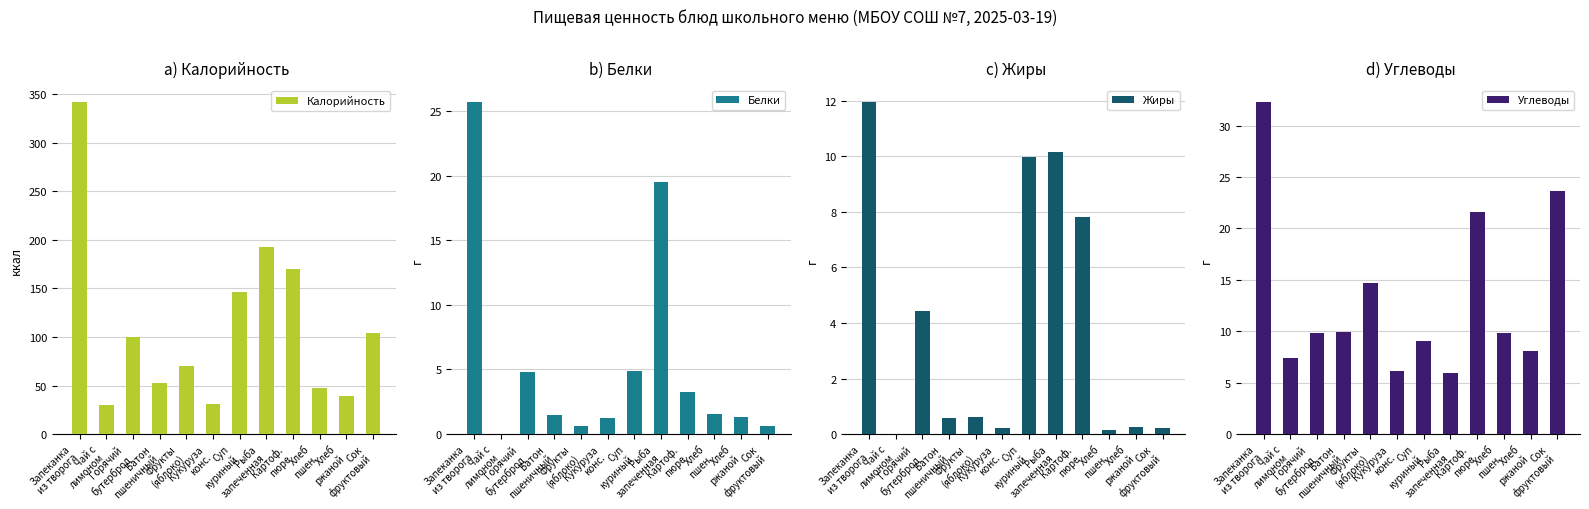

Which has a higher value, Запеканка
из творога or Чай с
лимоном?

Запеканка
из творога